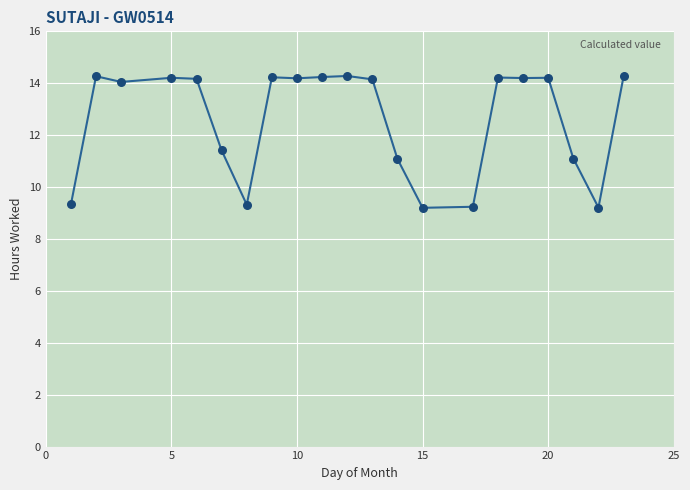

What is the greatest value displayed?

14.3